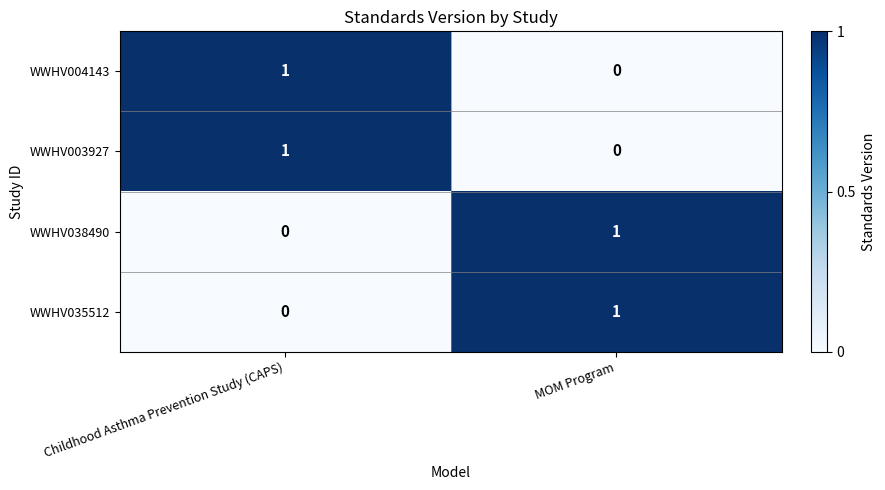

Which category has the lowest value in the WWHV038490 series?

Childhood Asthma Prevention Study (CAPS)